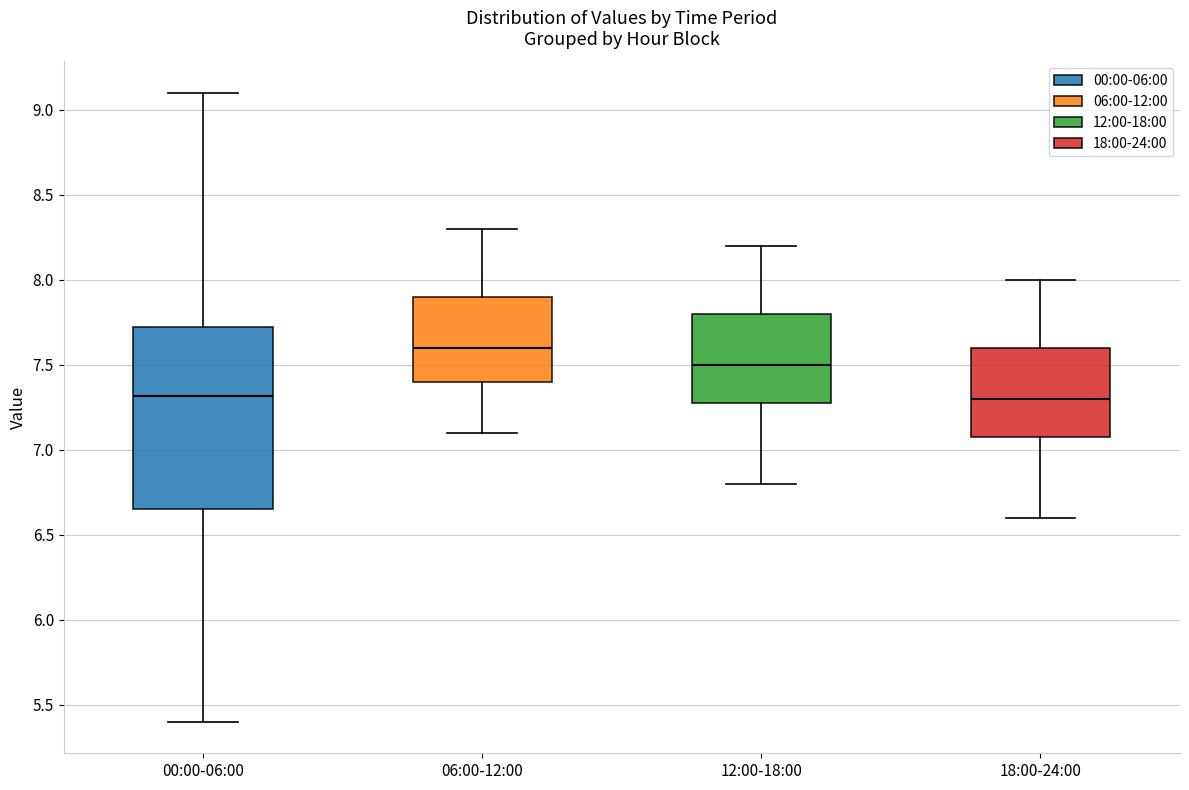

Comparing the boxes themselves (not the whiskers), which one is the tallest?

00:00-06:00